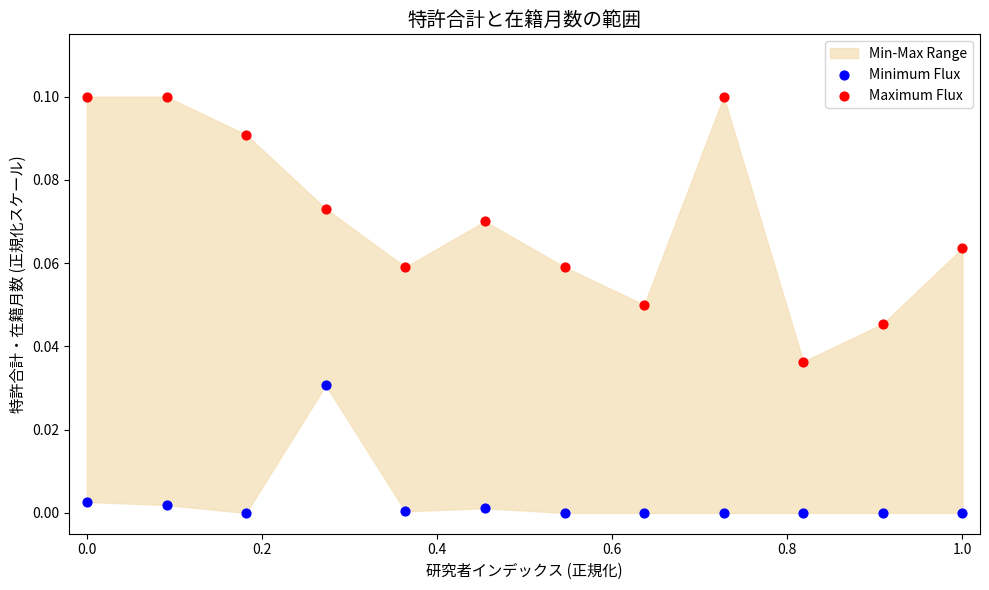

Which series contains the highest Y value?

Maximum Flux